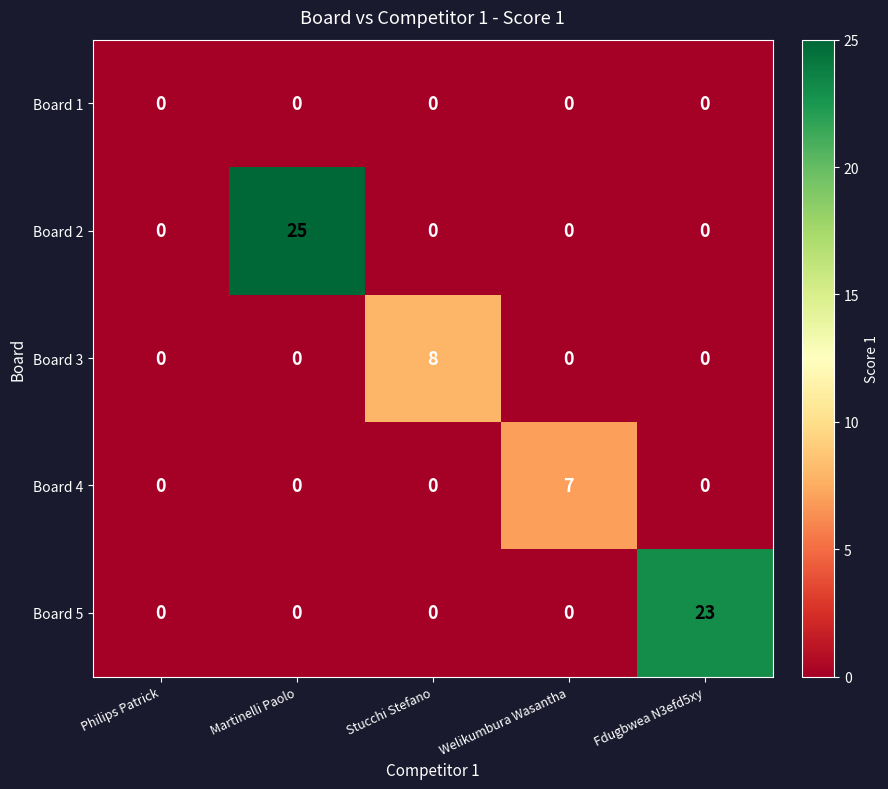

How many series are shown in this chart?

5